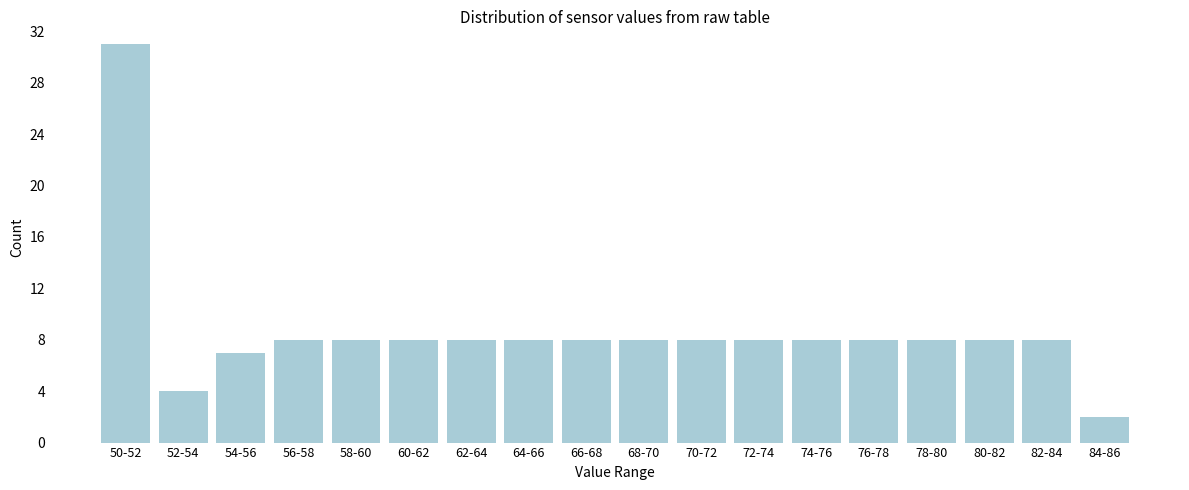

Reading right to left, list all the values displayed in this chart.

2	8	8	8	8	8	8	8	8	8	8	8	8	8	8	7	4	31